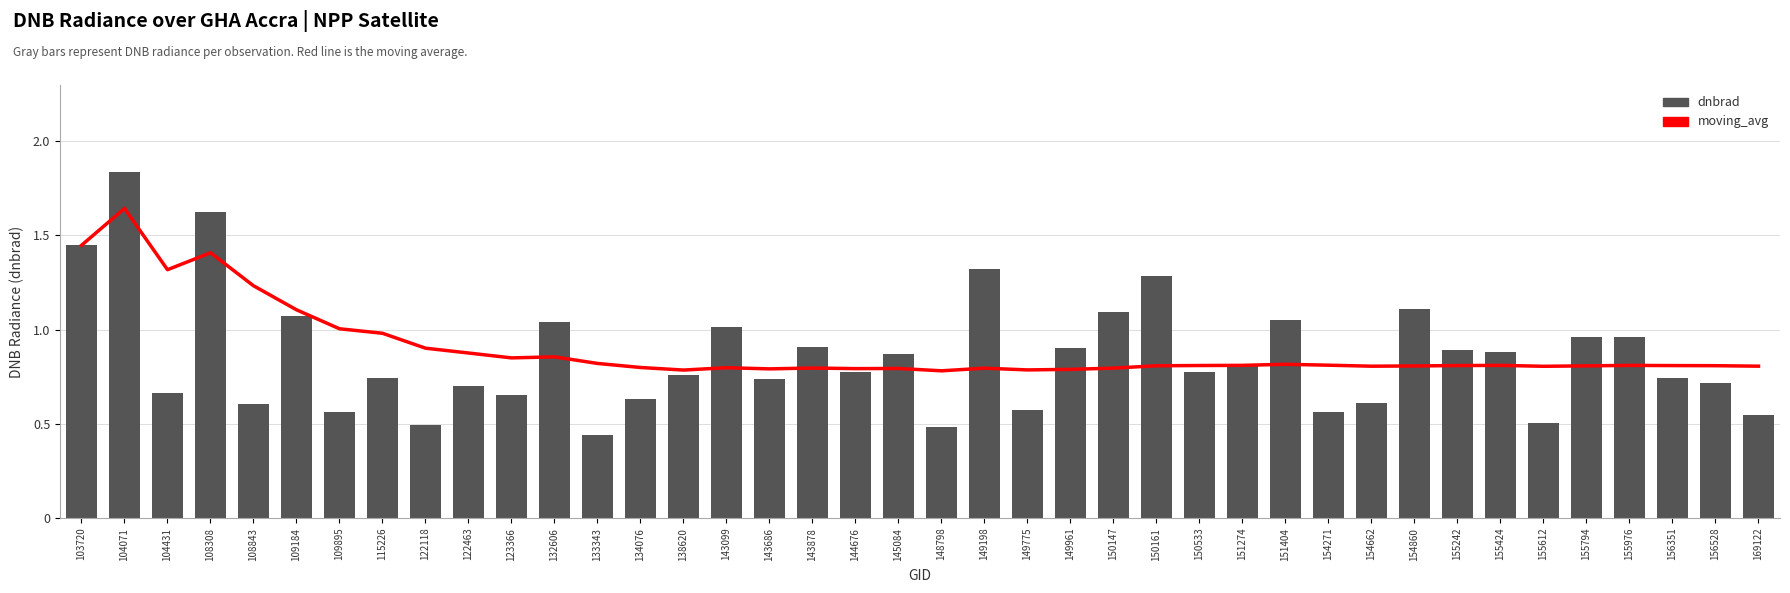

What is the greatest value displayed?

1.8